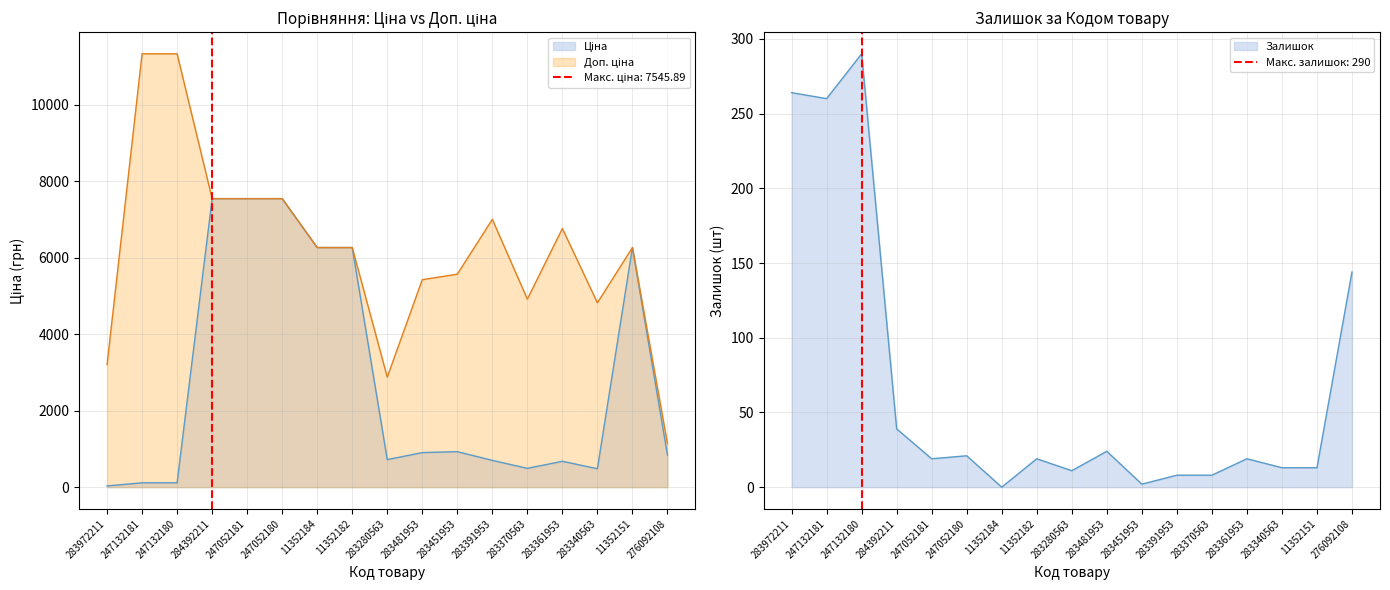

At which category does the chart reach its minimum across all series?

11352184